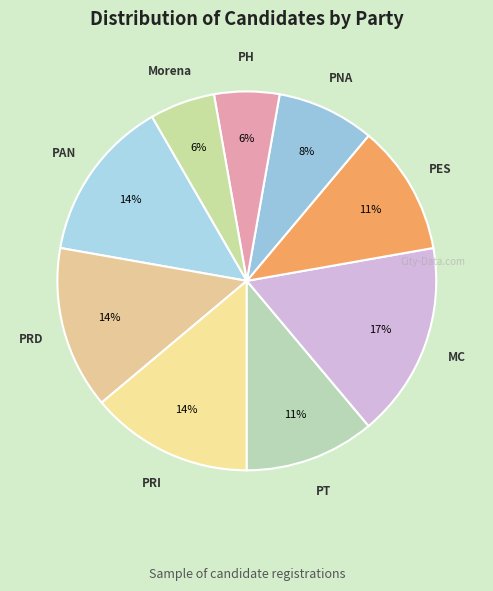

How many slices are in this pie chart?

9